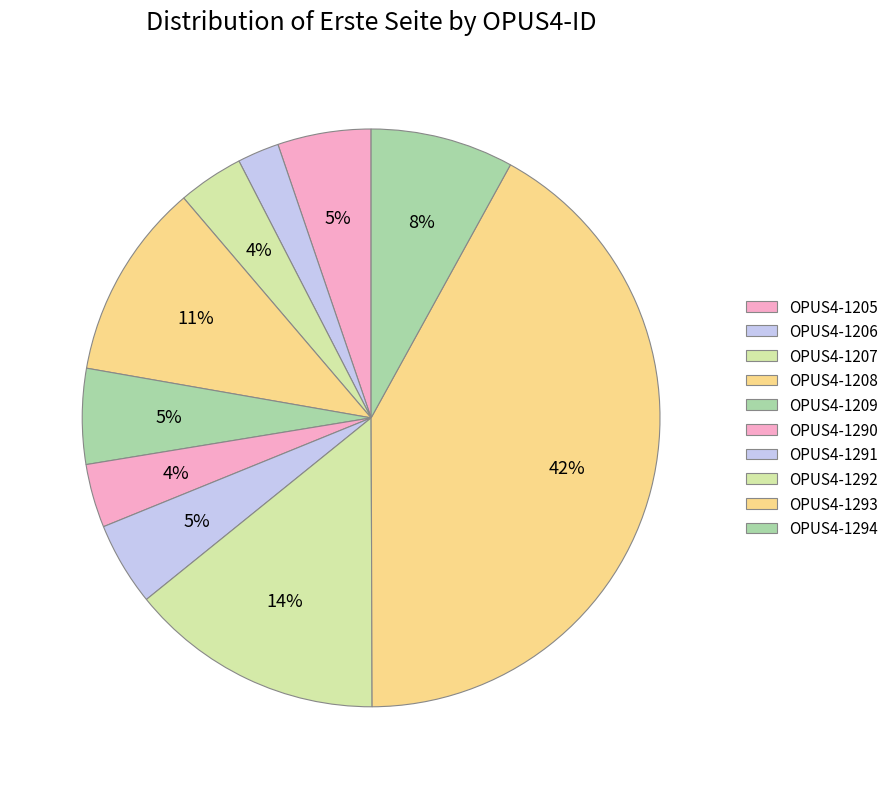

How many segments does this pie chart have?

10